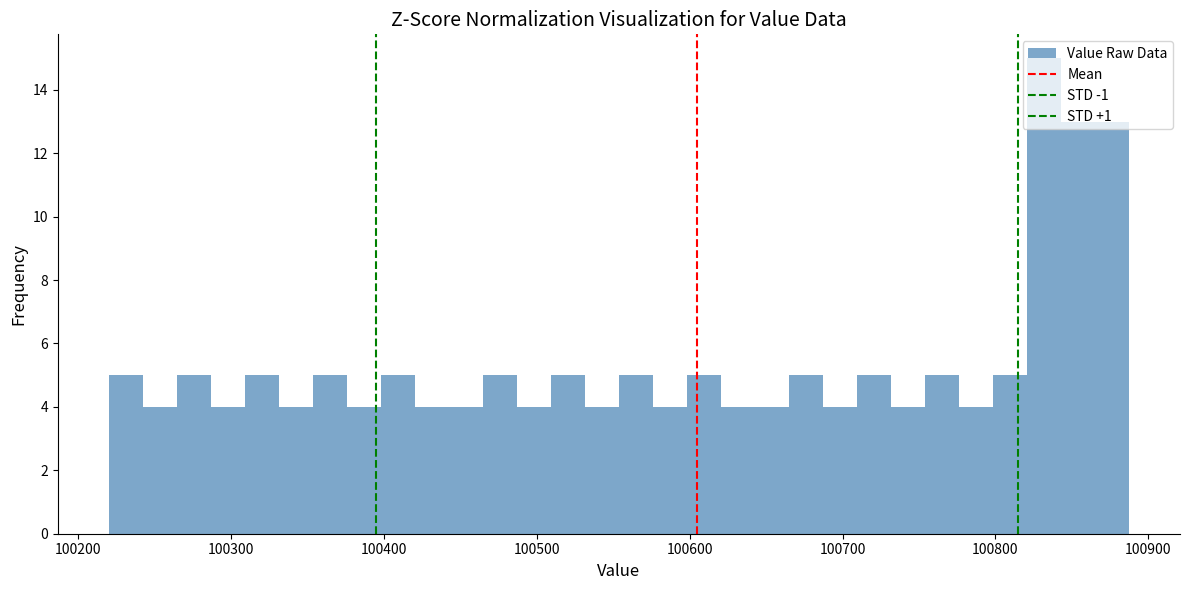

Read against the x-axis, roughly where is the centre of the tallest bar?

100830